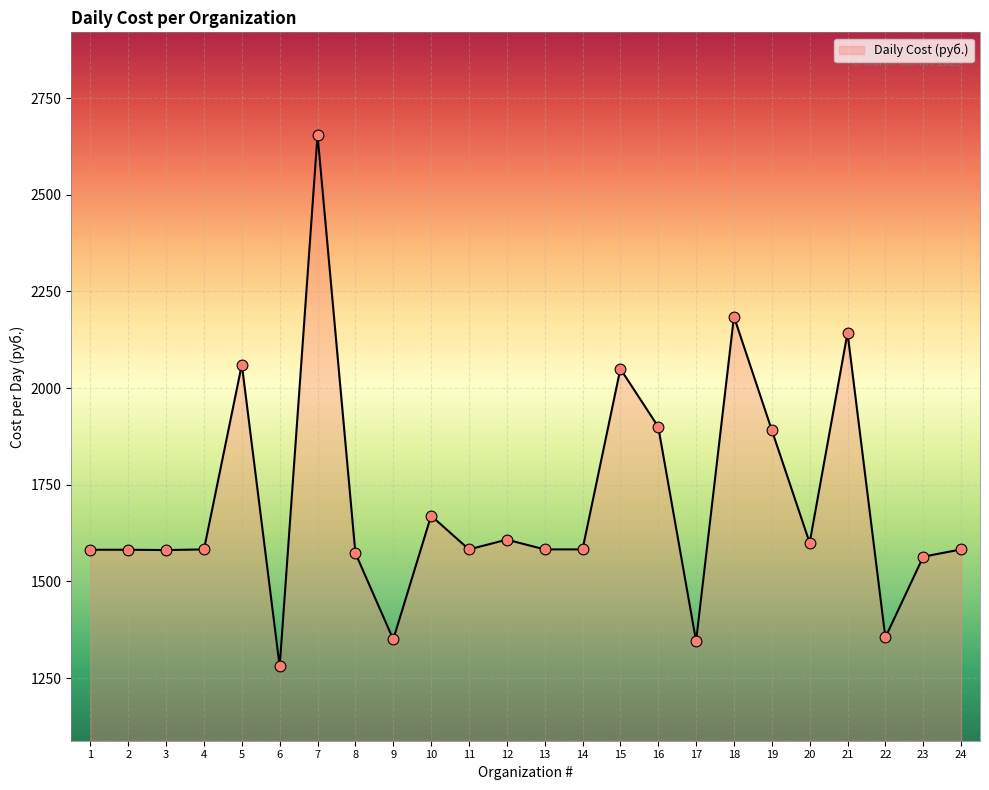

What is the change in value from 21 to 24?

-560.1